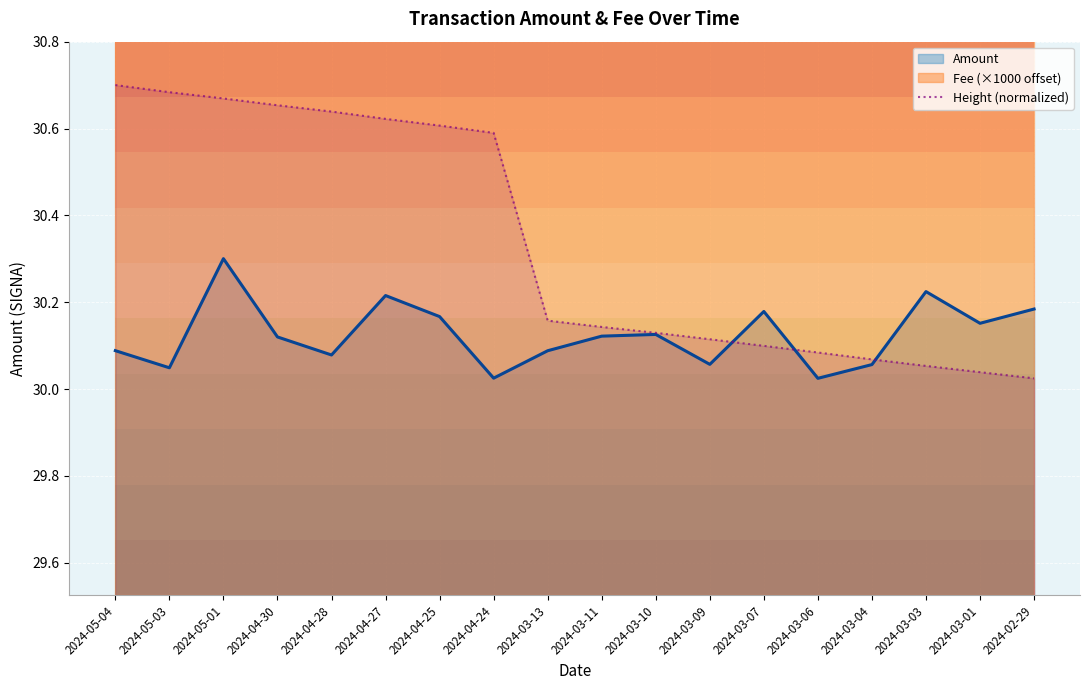

What is the maximum value for Height (normalized)?

30.7